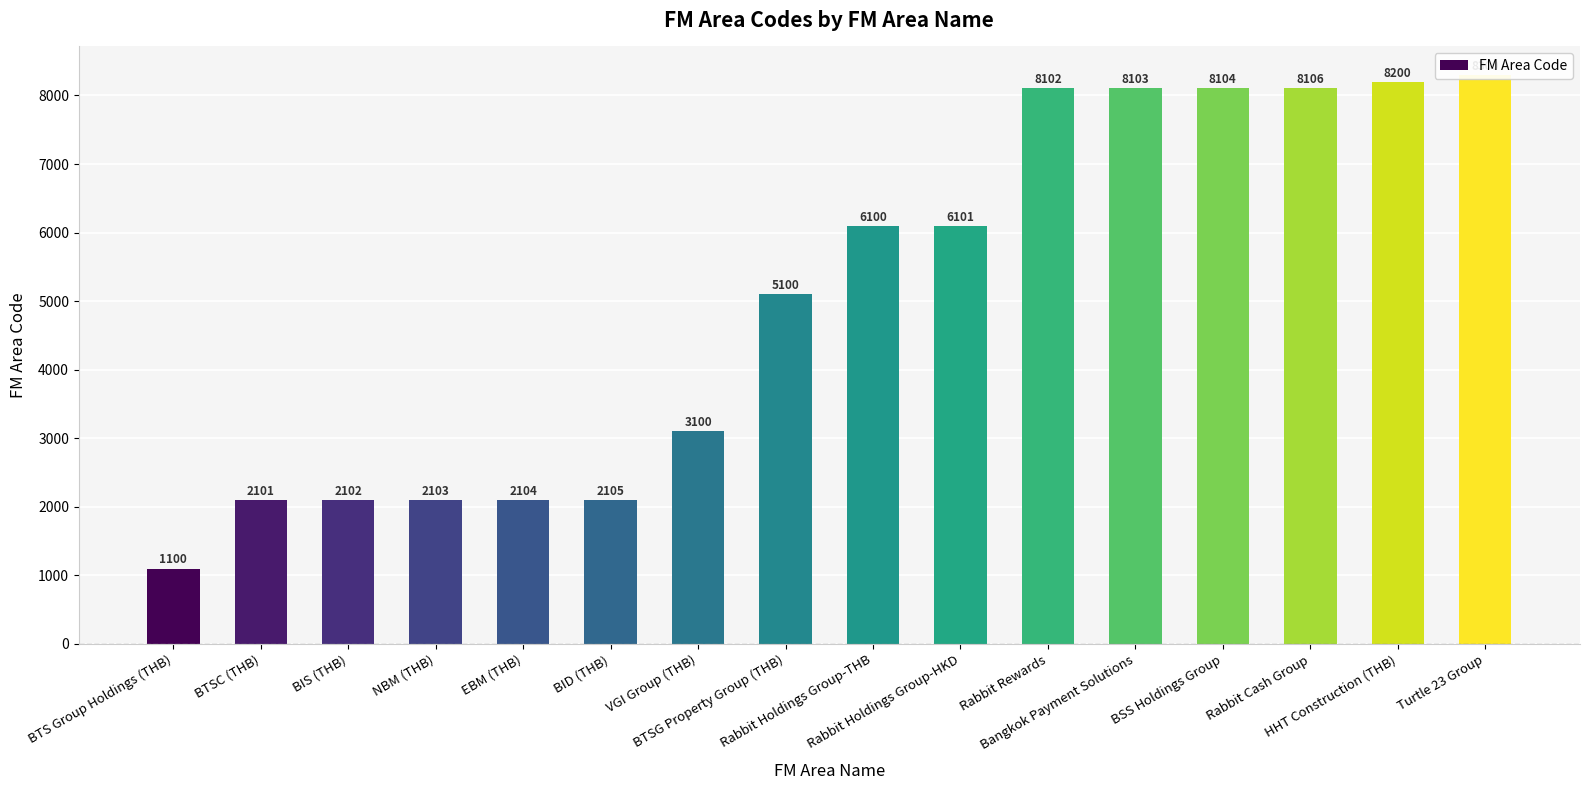

What is the maximum value shown in the chart?

8300